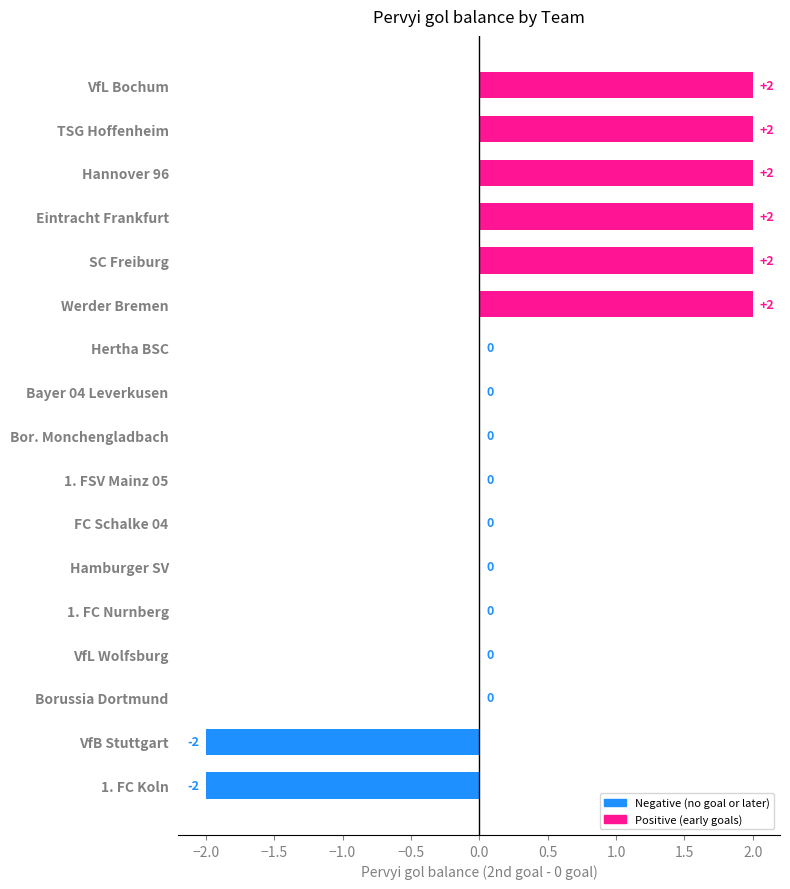

Count the number of data series in this chart.

1